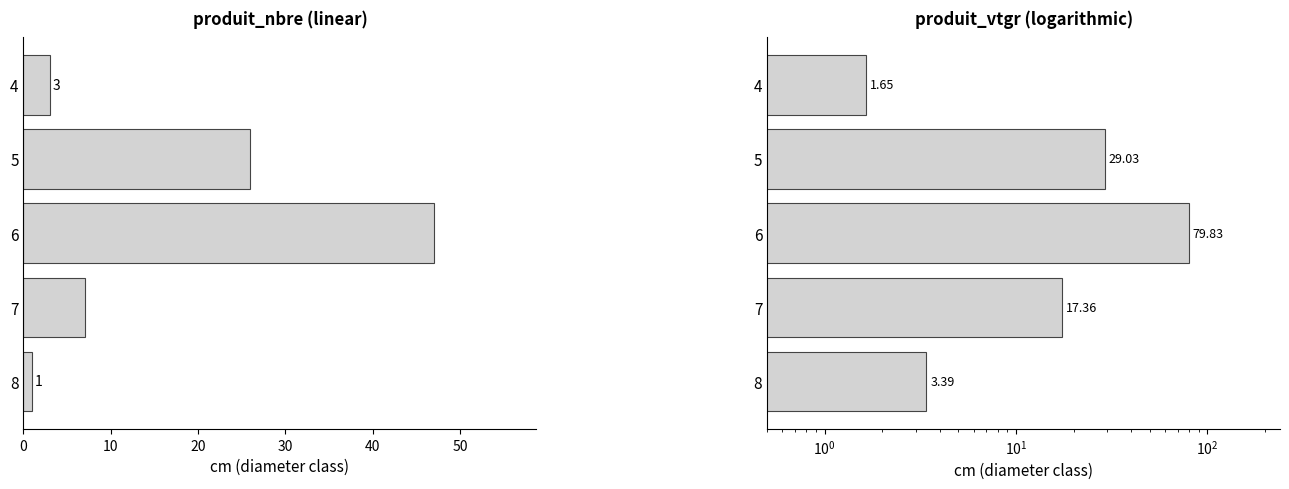

True or false: produit_vtgr has a value of 44.7 at 5.

False